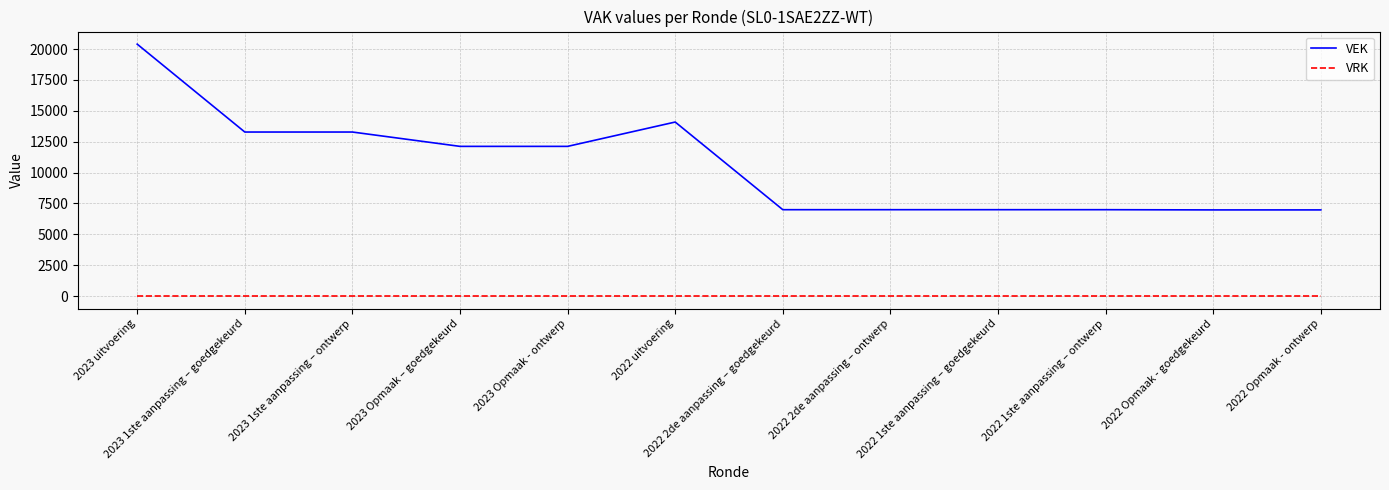

At which category does the chart reach its peak across all series?

2023 uitvoering